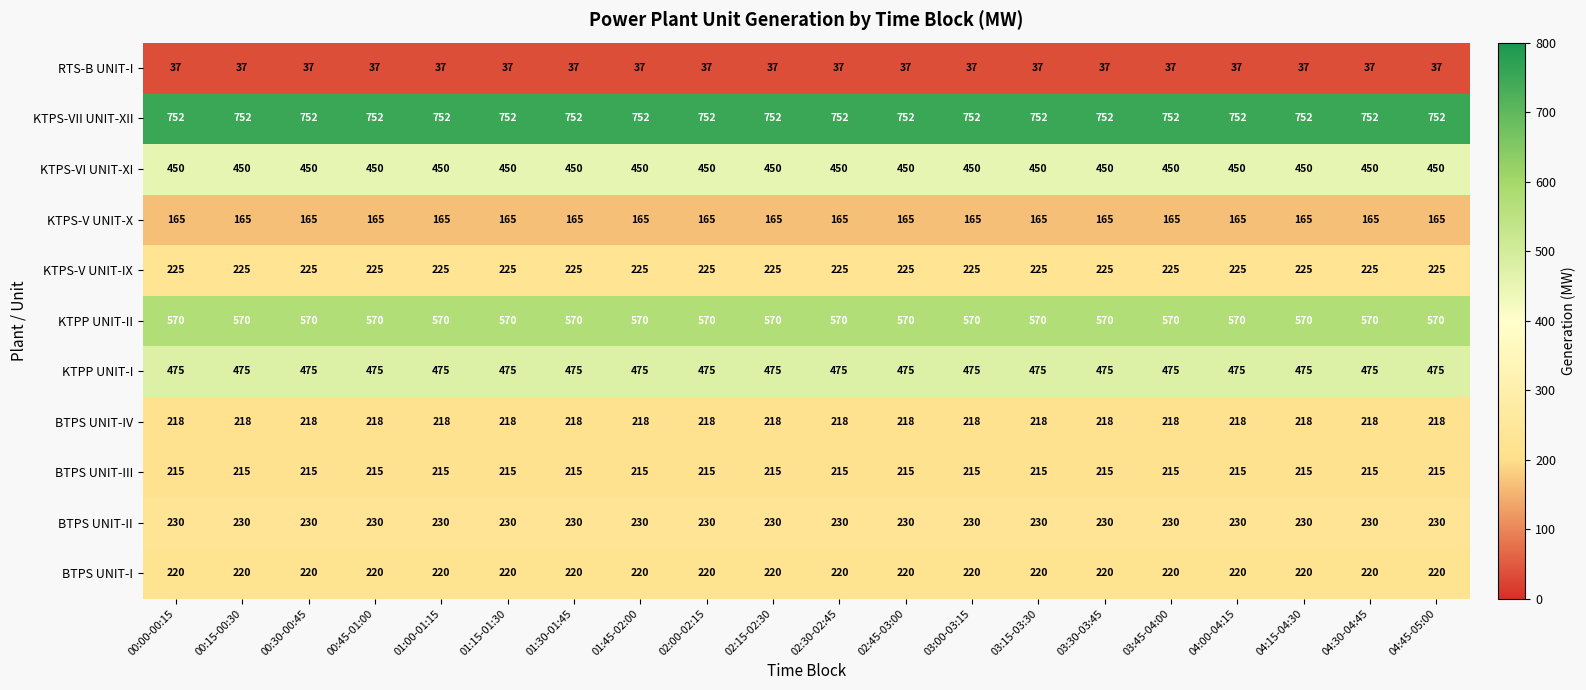

True or false: KTPP UNIT-II has a value of 570 at 03:15-03:30.

True